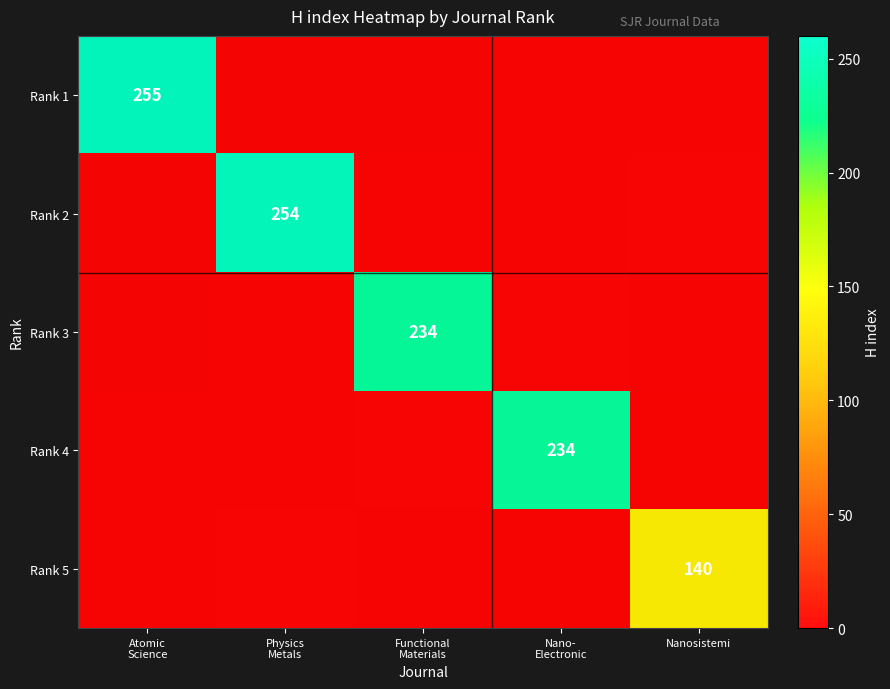

At how many categories does at least one series exceed 29?

5